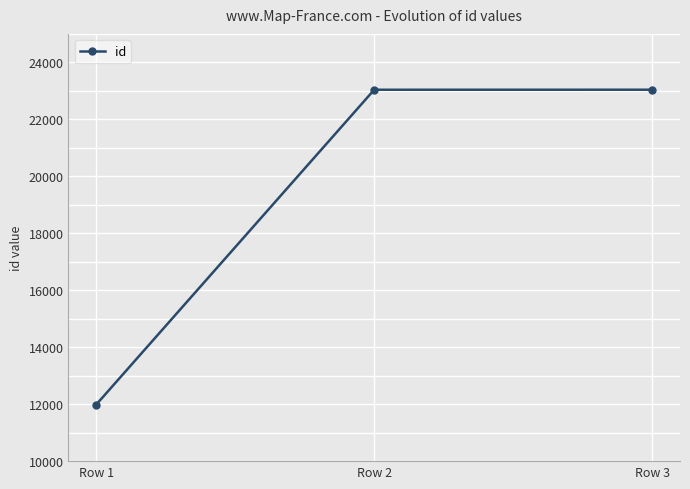

What is the value of the 3rd point from the left?

23040